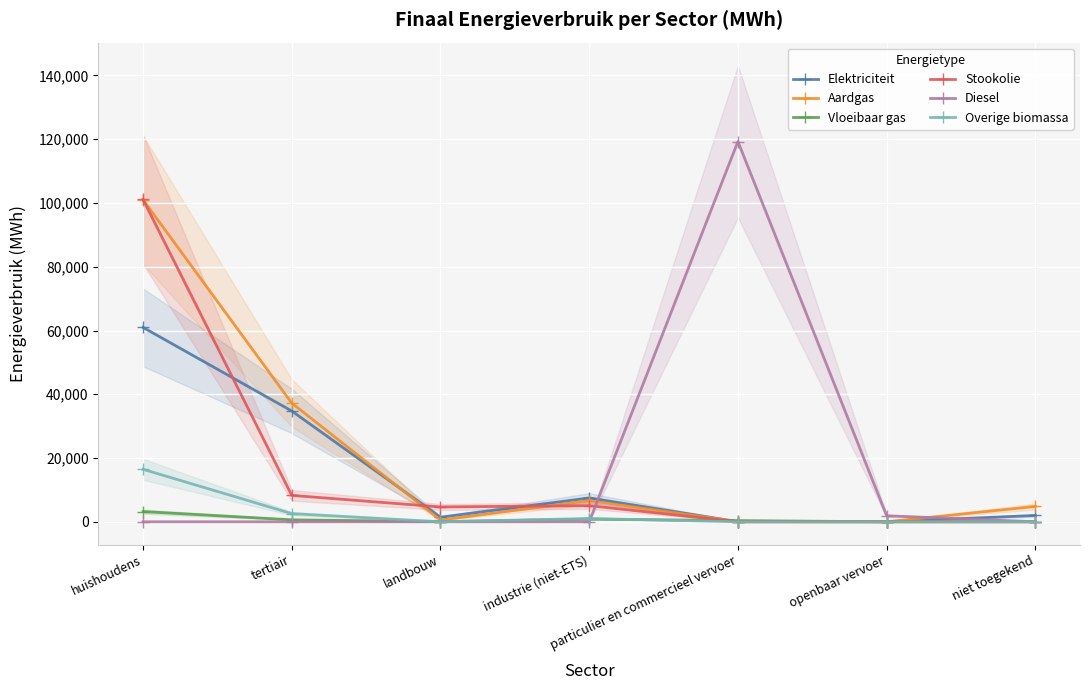

Rank the categories by Elektriciteit value from highest to lowest.

huishoudens, tertiair, industrie (niet-ETS), niet toegekend, landbouw, particulier en commercieel vervoer, openbaar vervoer